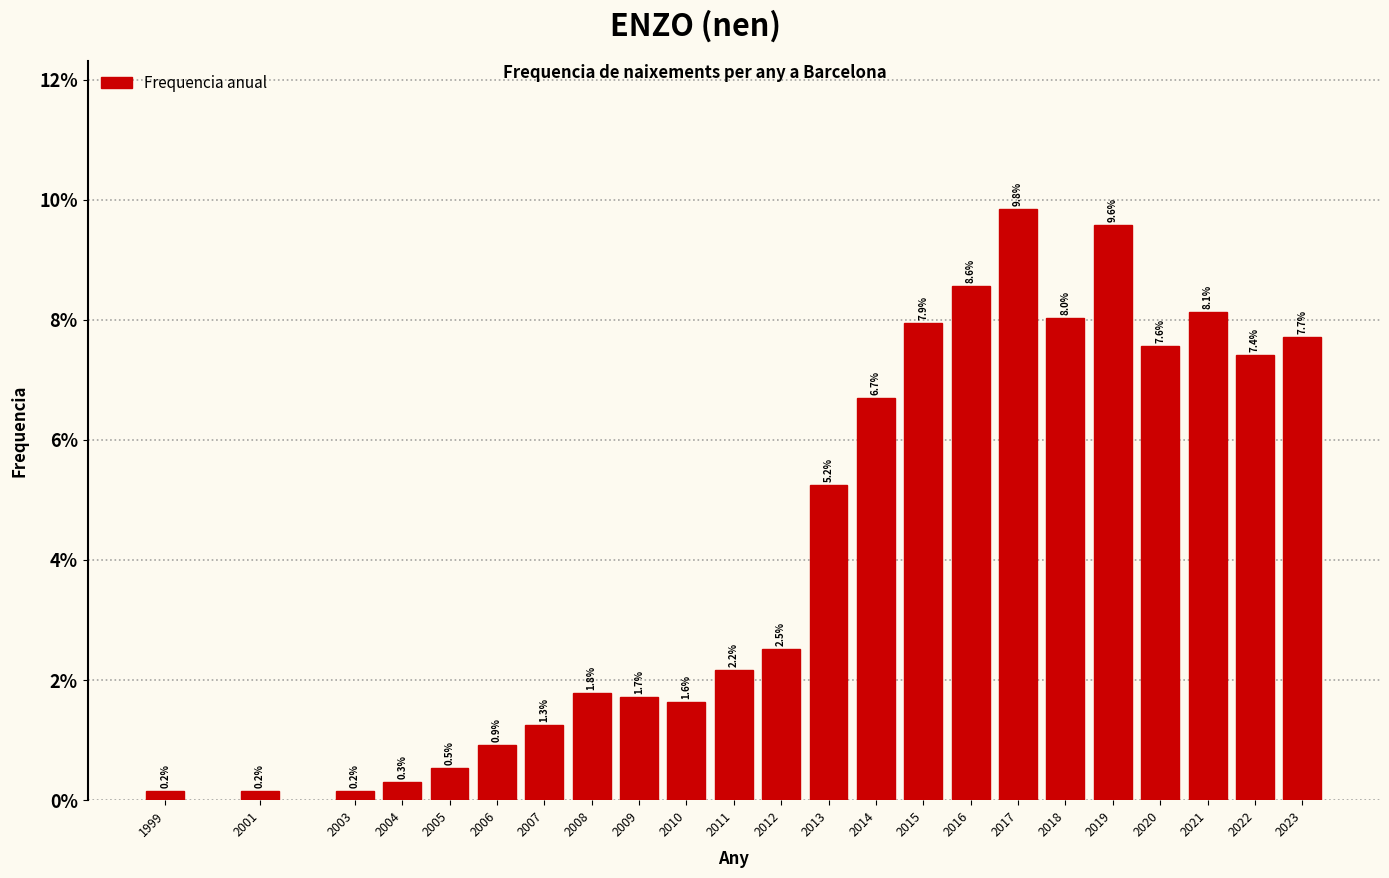

Reading left to right, transcribe all the data shown in this chart.

0.2	0.2	0.2	0.3	0.5	0.9	1.3	1.8	1.7	1.6	2.2	2.5	5.2	6.7	7.9	8.6	9.8	8.0	9.6	7.6	8.1	7.4	7.7